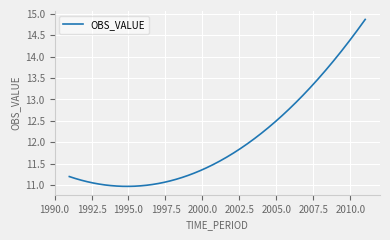

What is the difference between the maximum and minimum values?

3.9